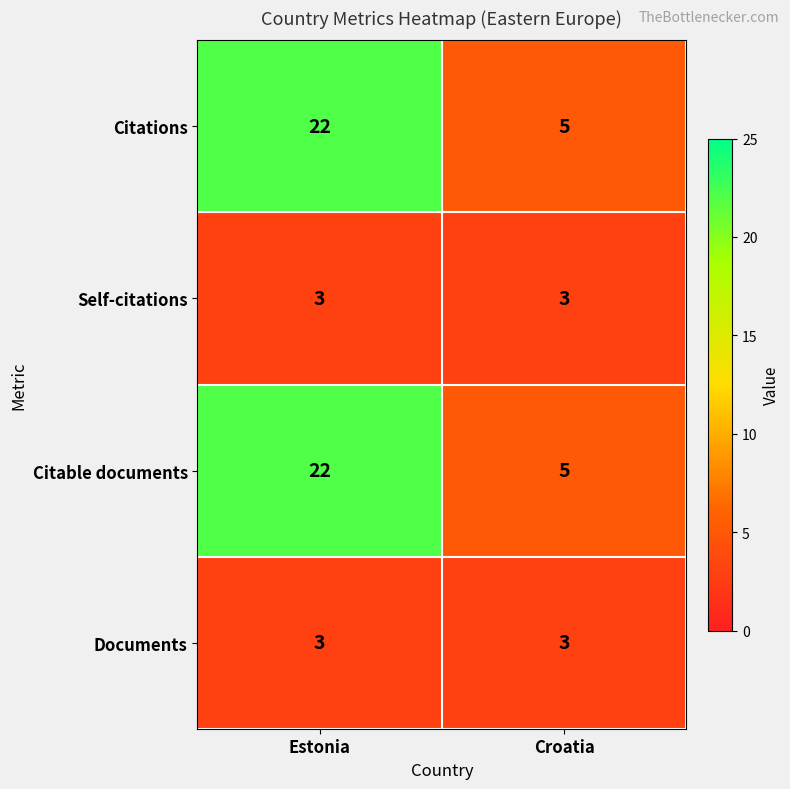

How many categories are shown in the chart?

2